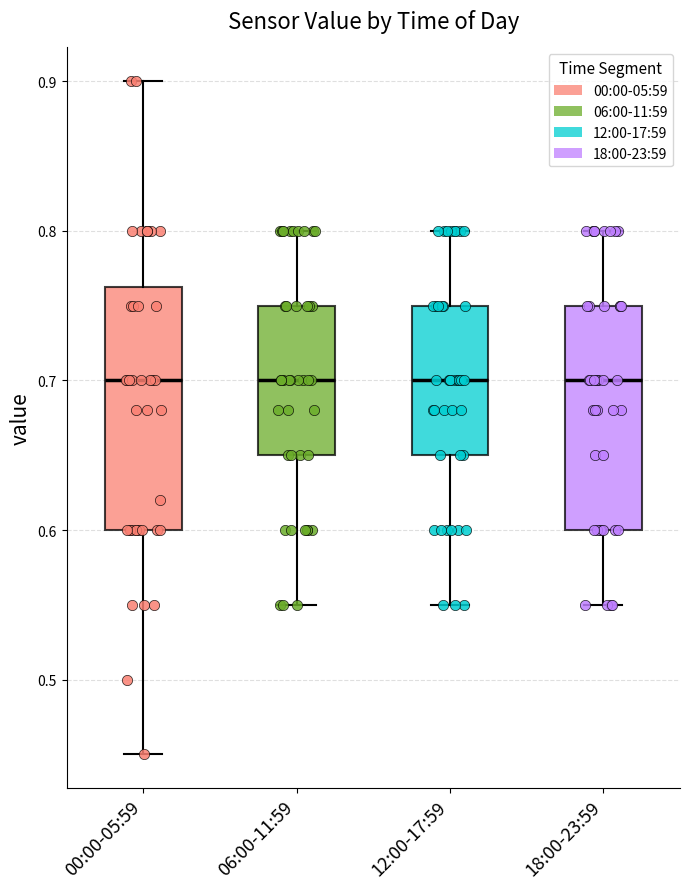

Reading left to right, read every box against the y-axis: the position of its median line, the range the box covers, and the ends of its whiskers. The values are not printed on the chart, so give them approximately, as read against the axis.

00:00-05:59: median 0.70, box 0.60 to 0.76, whiskers 0.45 to 0.90
06:00-11:59: median 0.70, box 0.65 to 0.75, whiskers 0.55 to 0.80
12:00-17:59: median 0.70, box 0.65 to 0.75, whiskers 0.55 to 0.80
18:00-23:59: median 0.70, box 0.60 to 0.75, whiskers 0.55 to 0.80